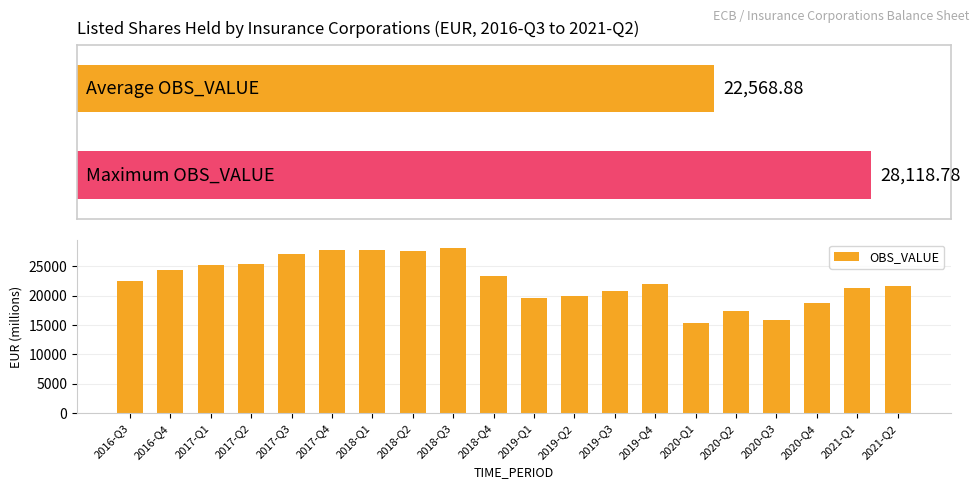

Reading left to right, list all the values displayed in this chart.

22525.4	24401.8	25143.2	25286.5	27064.1	27726.0	27708.7	27629.5	28118.8	23276.7	19564.4	20006.5	20816.8	21884.2	15297.9	17392.3	15903.6	18707.1	21351.2	21572.8